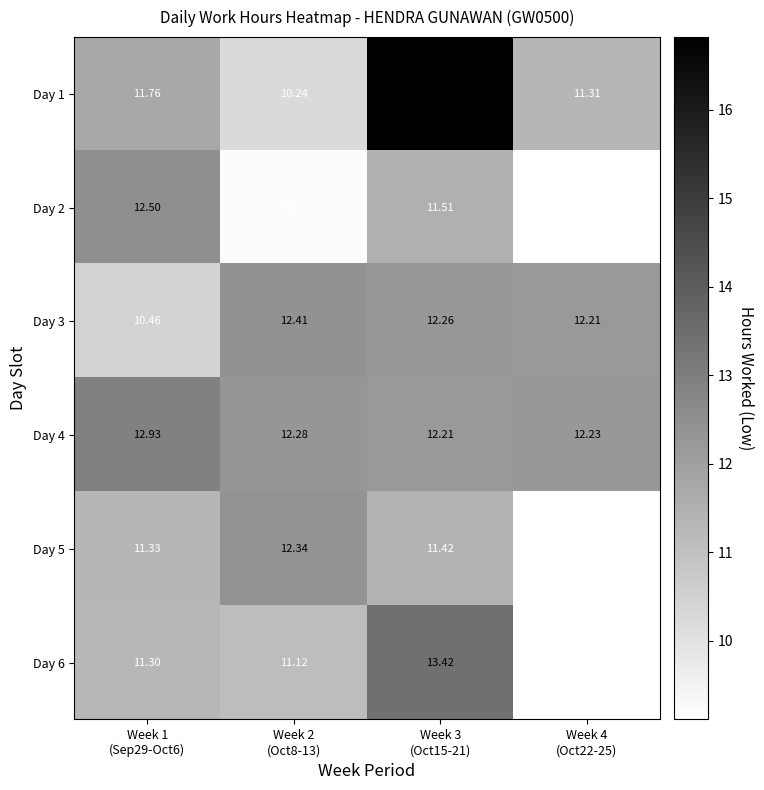

What is the total value across all series at Week 1
(Sep29-Oct6)?

70.3